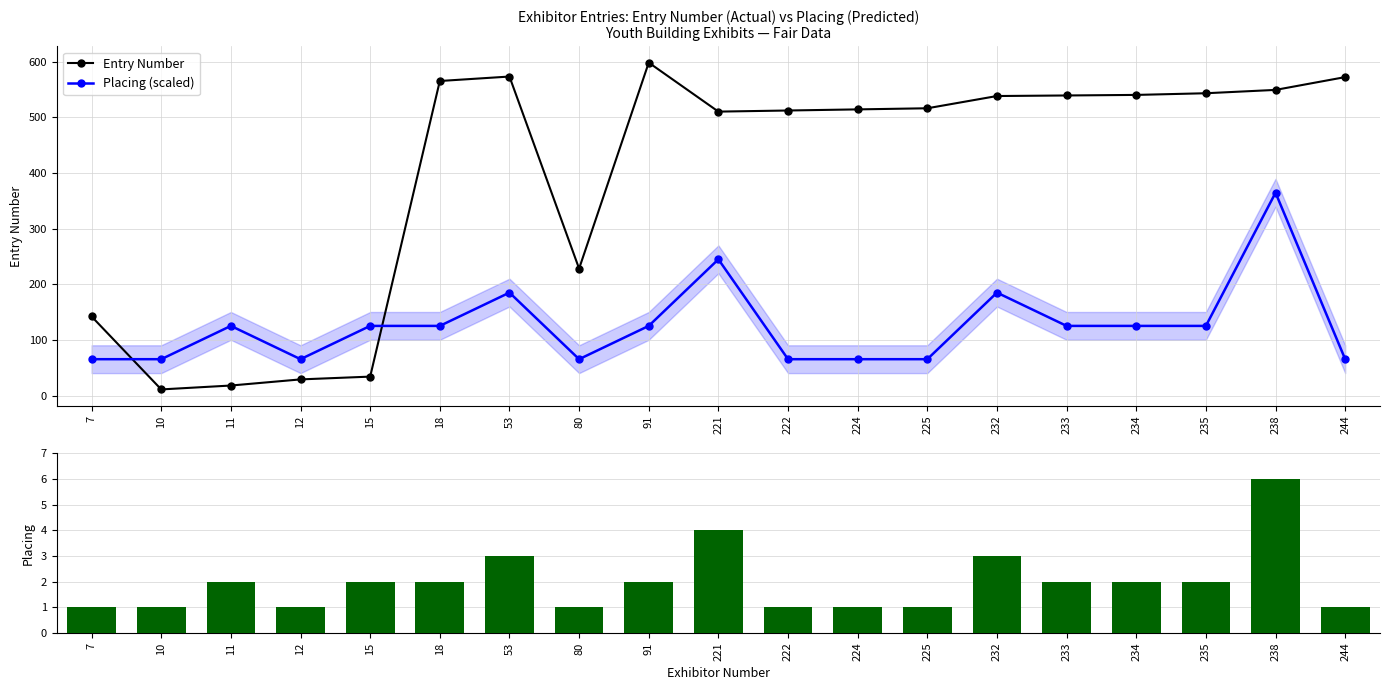

How many values in the Entry Number series exceed 516?

9